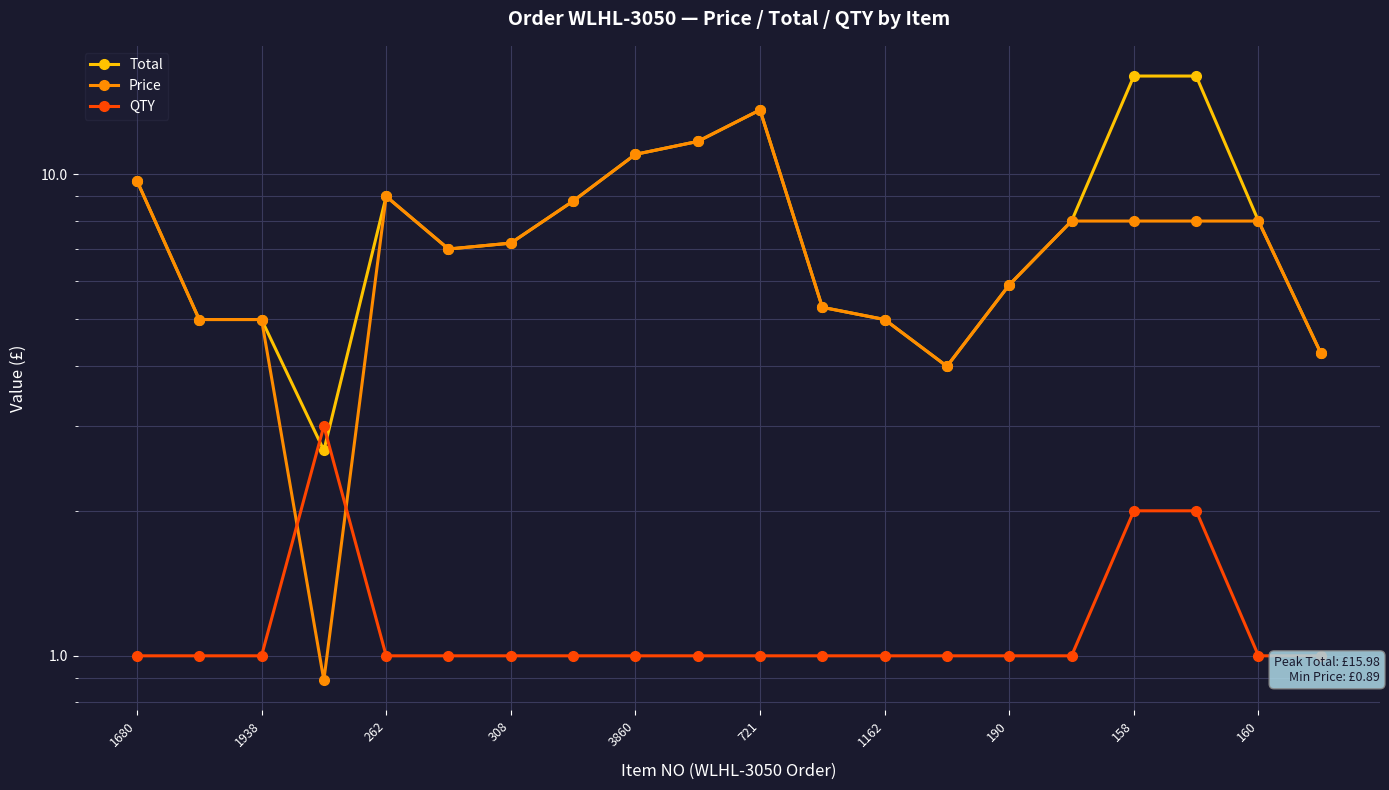

Is it true that Price equals 11.4 at 160?

False